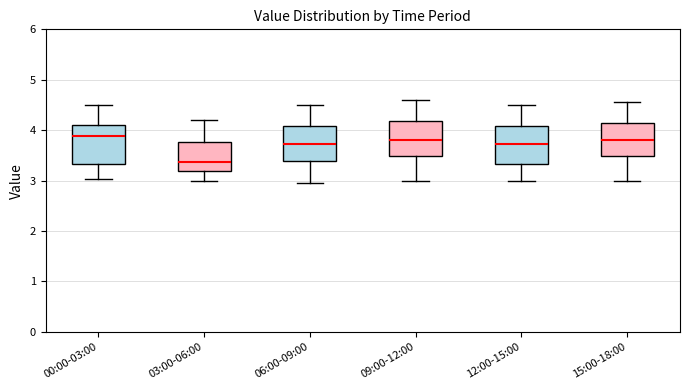

Where is the upper edge of the box for 12:00-15:00 on the y-axis? The values are not printed on the chart, so give them approximately, as read against the axis.

4.1